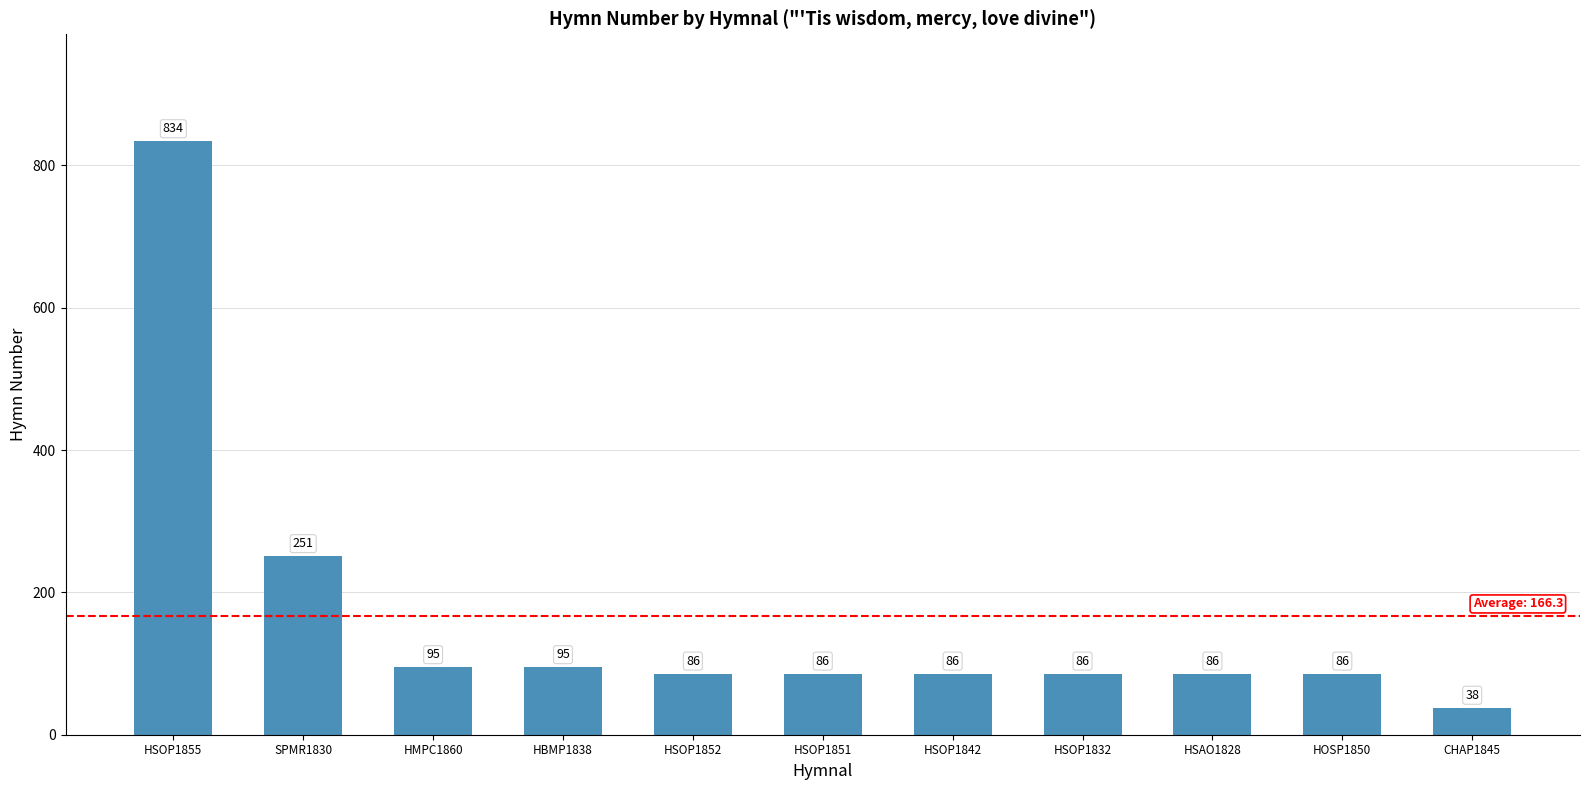

The value at HSOP1842 is 86. True or false?

True